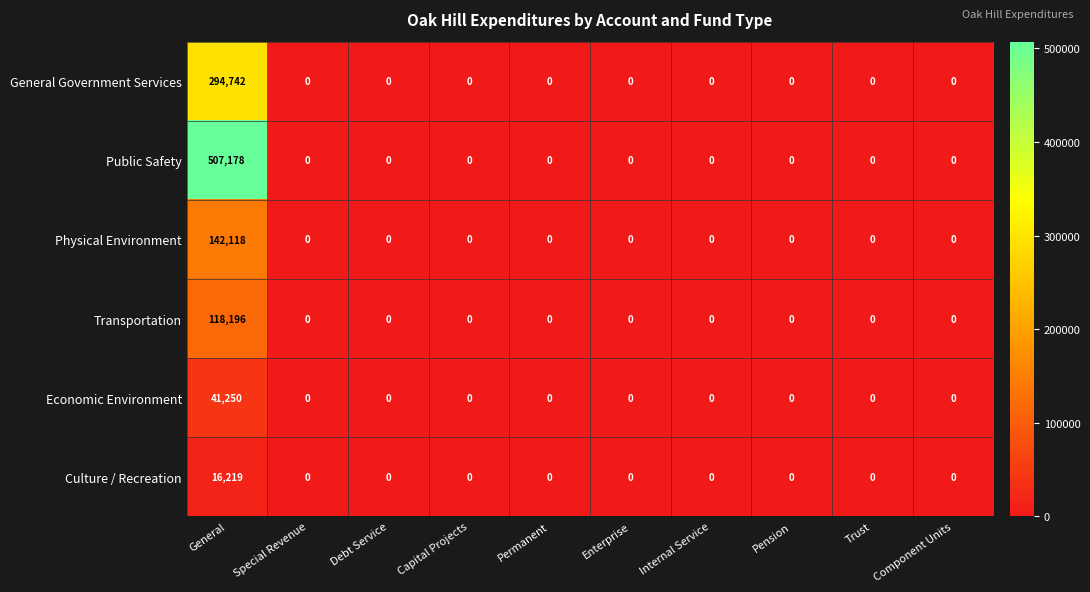

Which series has the largest total across all categories?

Public Safety